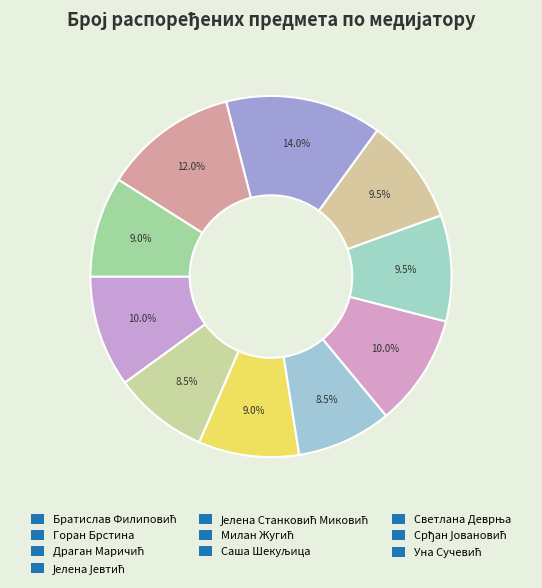

How many segments does this pie chart have?

10